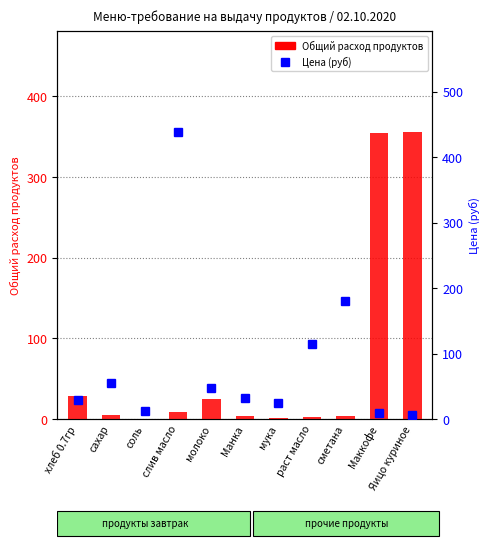

At how many categories does at least one series exceed 404?

1